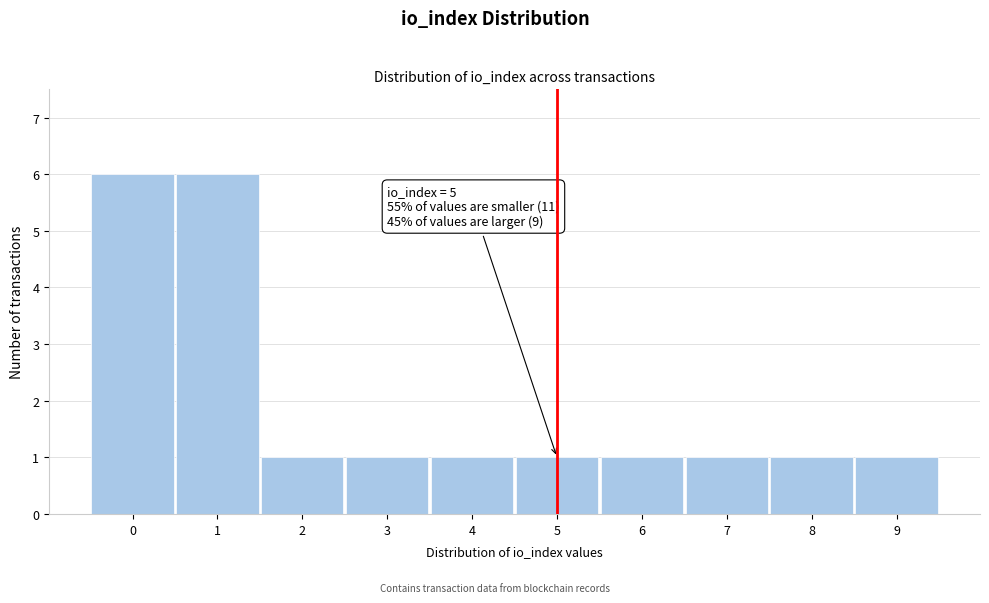

Reading right to left, list all the values displayed in this chart.

1	1	1	1	1	1	1	1	6	6